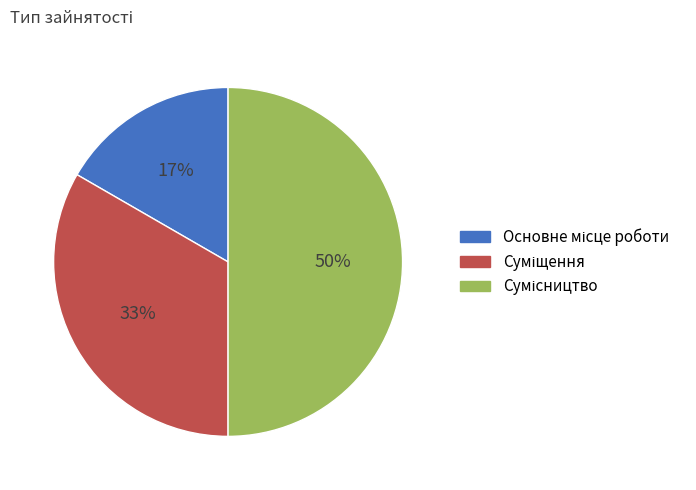

To the nearest percent, what is the average slice percentage?

33%